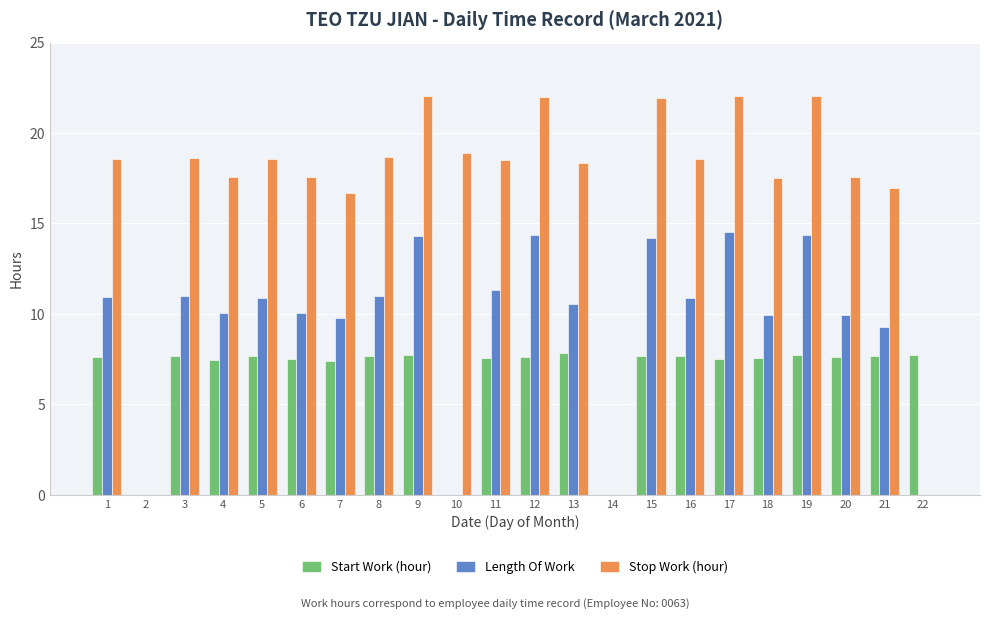

At which label does Stop Work (hour) first exceed 18?

1